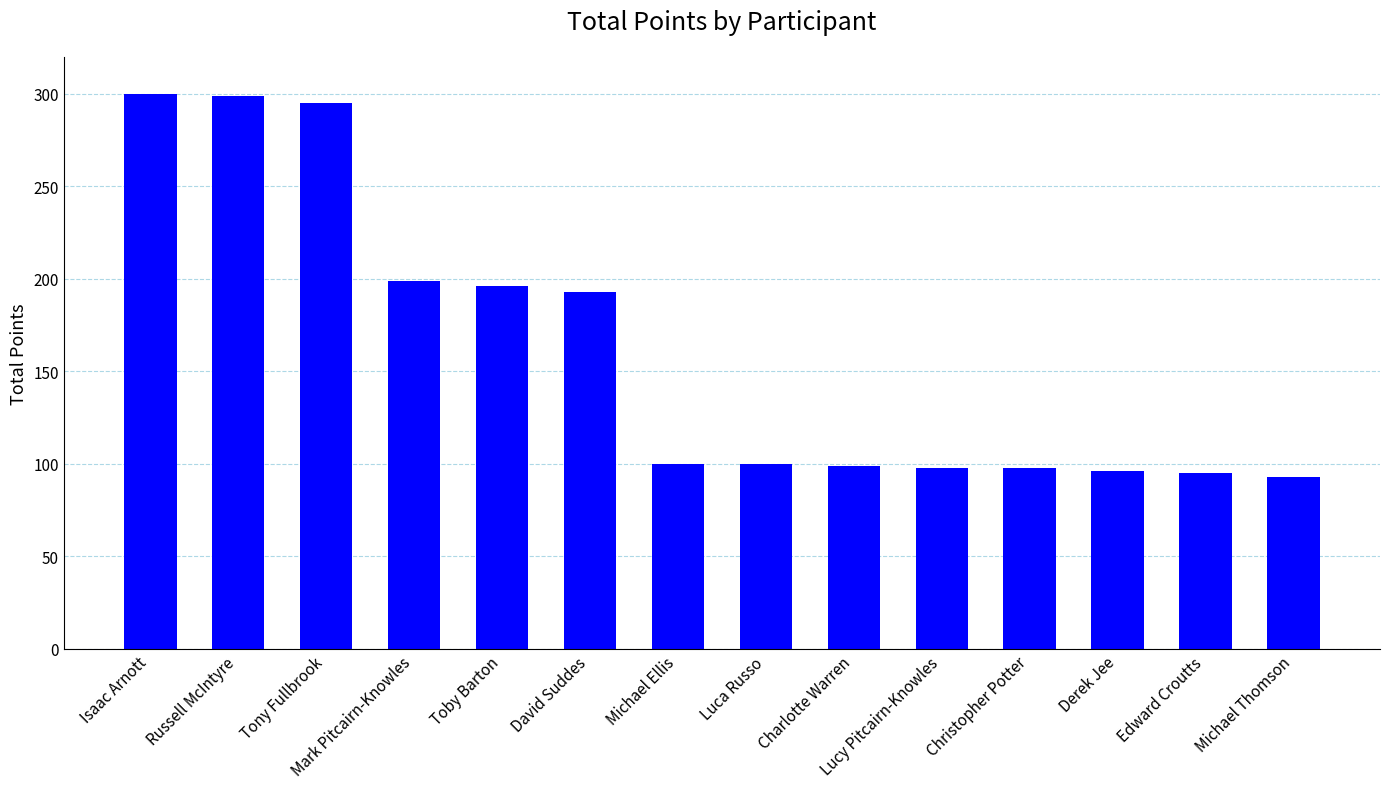

What is the minimum value shown in the chart?

93